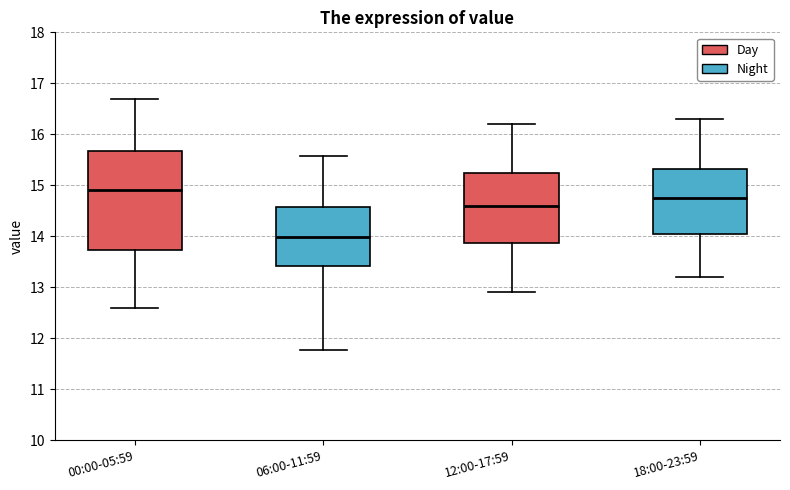

Which box's median line is the lowest?

06:00-11:59